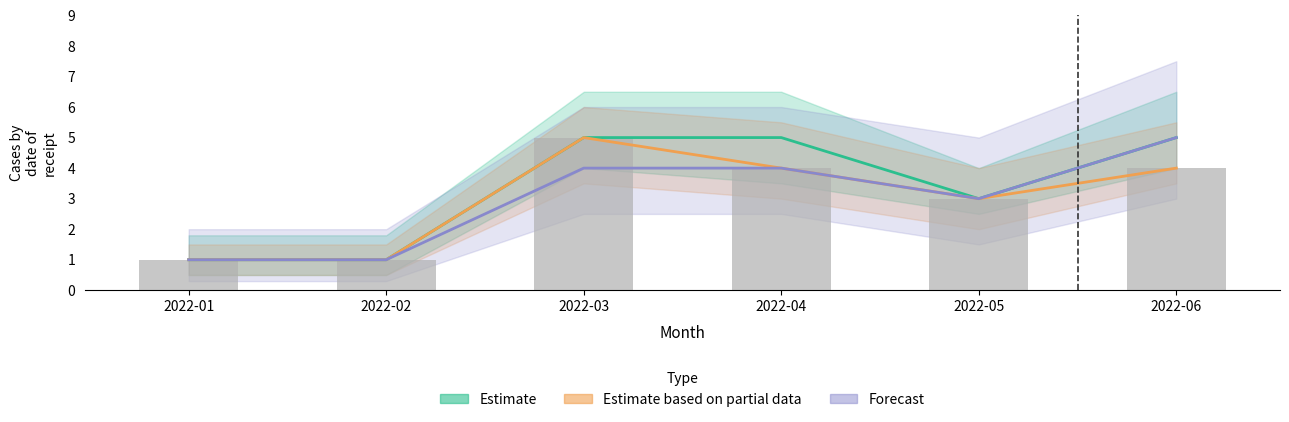

Which series has the widest spread of values?

Estimate